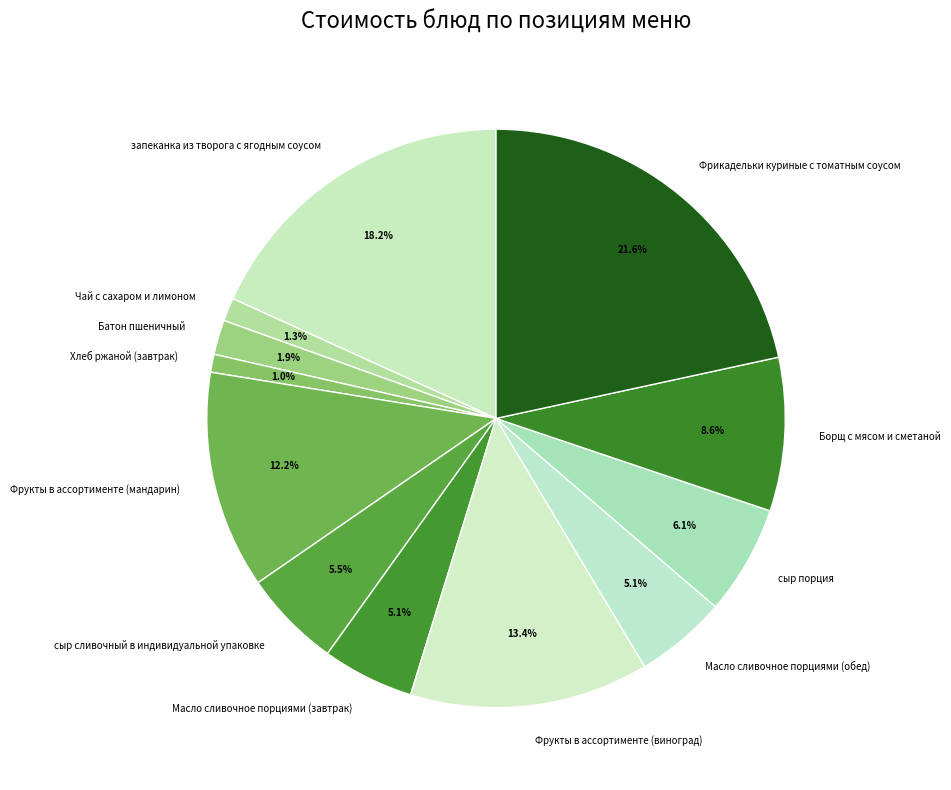

Which category has the biggest portion of the pie?

Фрикадельки куриные с томатным соусом